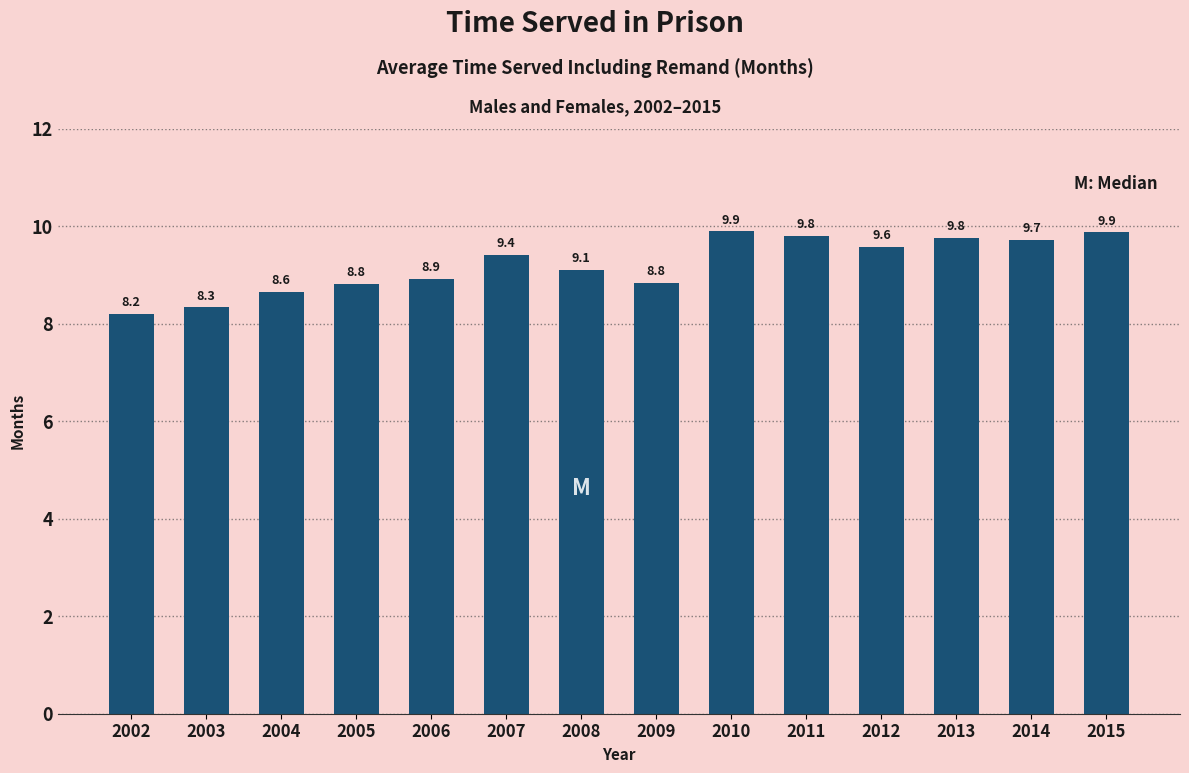

Reading right to left, extract all data points from this chart.

9.9	9.7	9.8	9.6	9.8	9.9	8.8	9.1	9.4	8.9	8.8	8.6	8.3	8.2